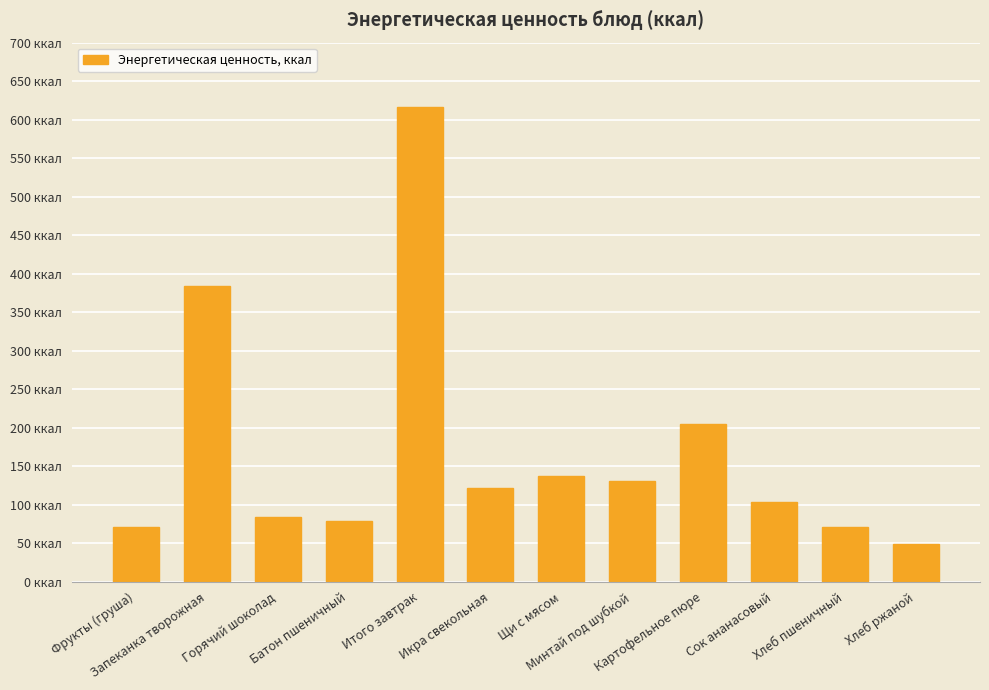

What is the minimum value shown in the chart?

49.5